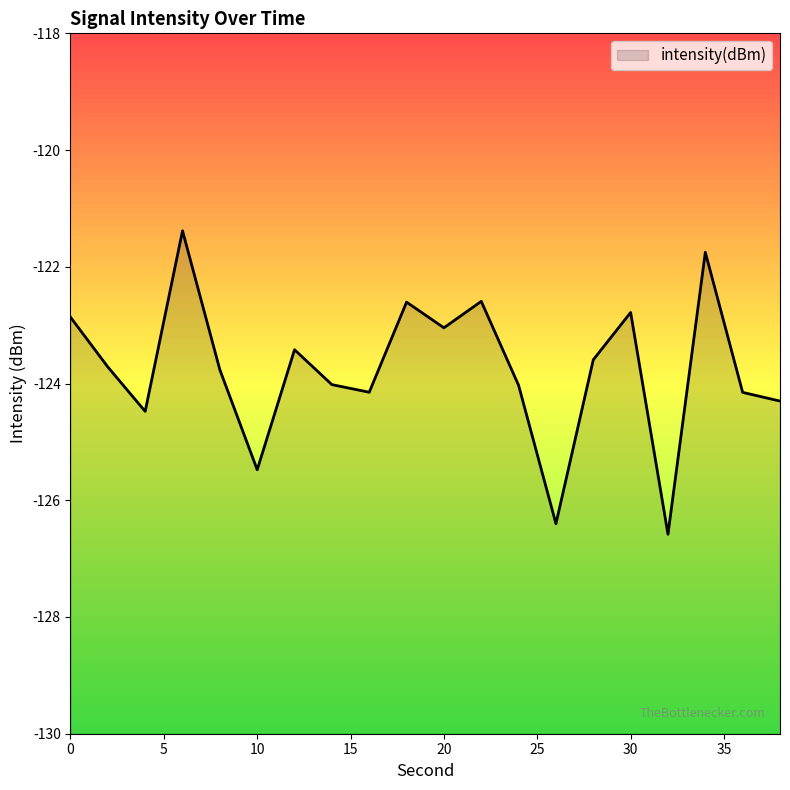

Which has a higher value, 24 or 32?

24